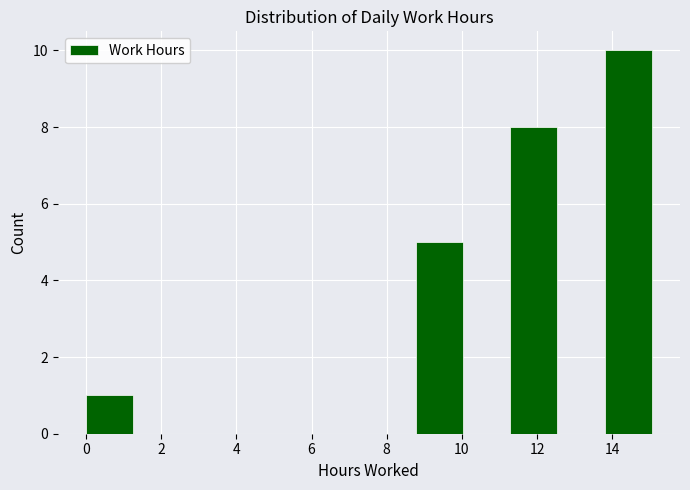

Over which range of the x-axis is the bar tallest?

13.8 to 15.0